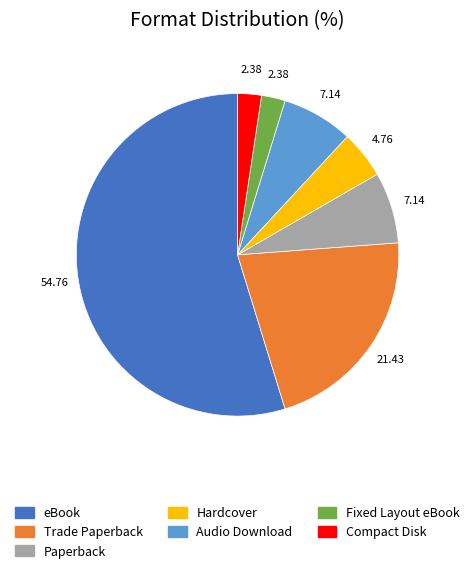

Which category has the biggest portion of the pie?

eBook